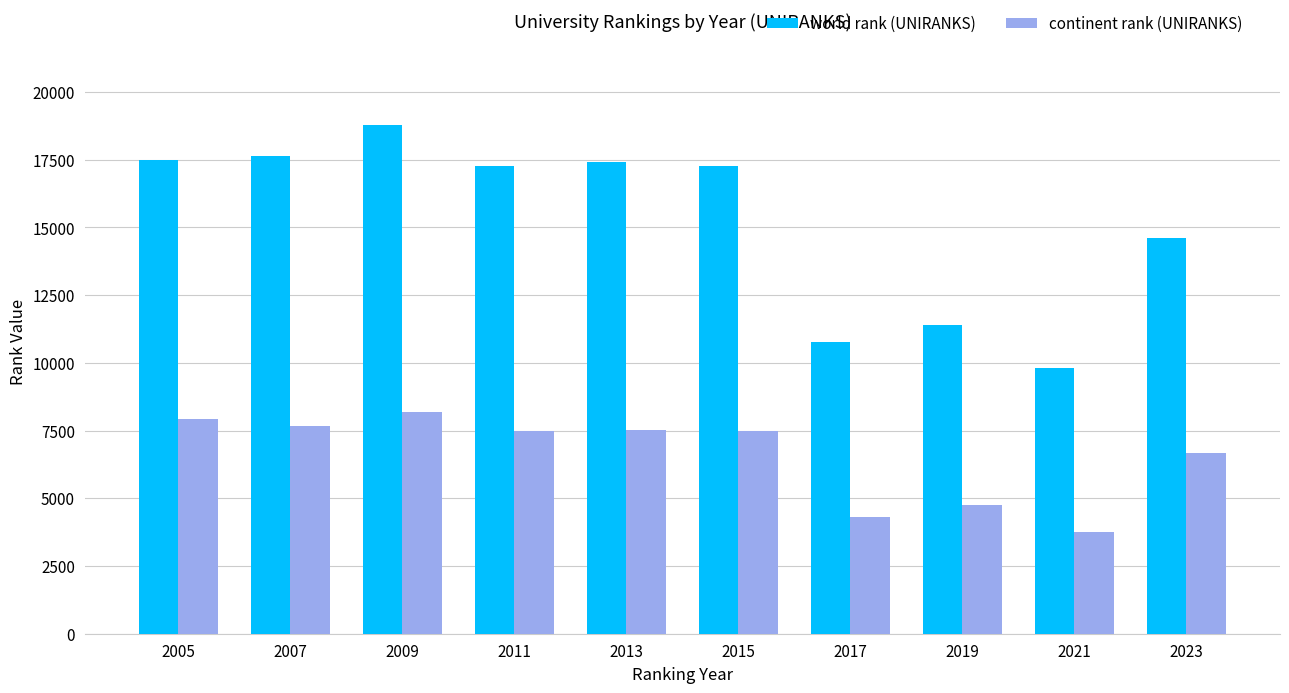

What is the minimum value shown in the chart?

3758